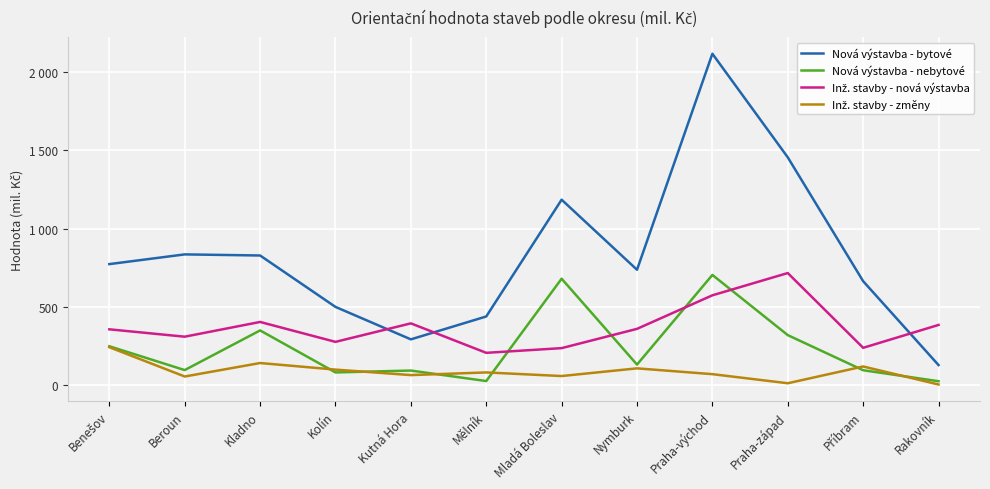

Which label corresponds to the smallest value in the chart?

Rakovník